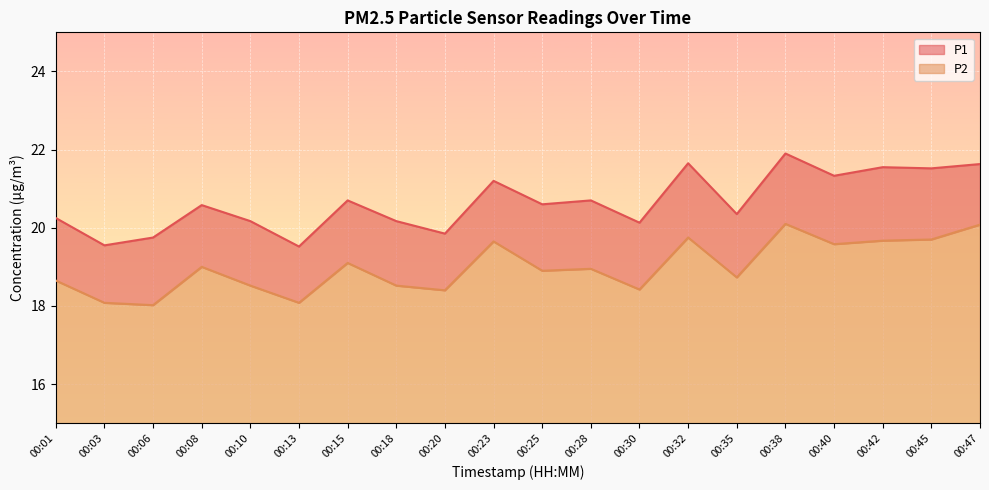

What is the average value of the P1 series?

20.7